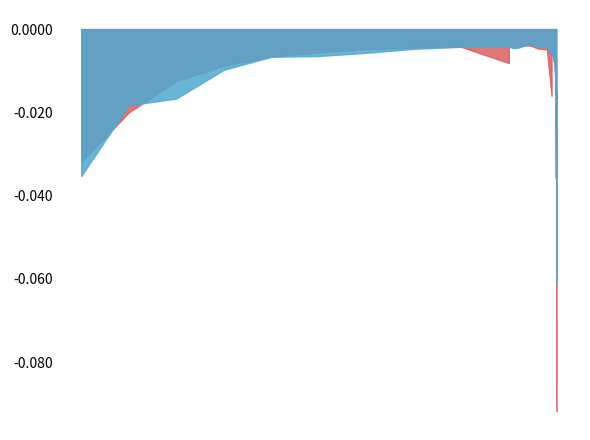

The percdiff_bracketavg series shows -0.0 at 33. True or false?

True